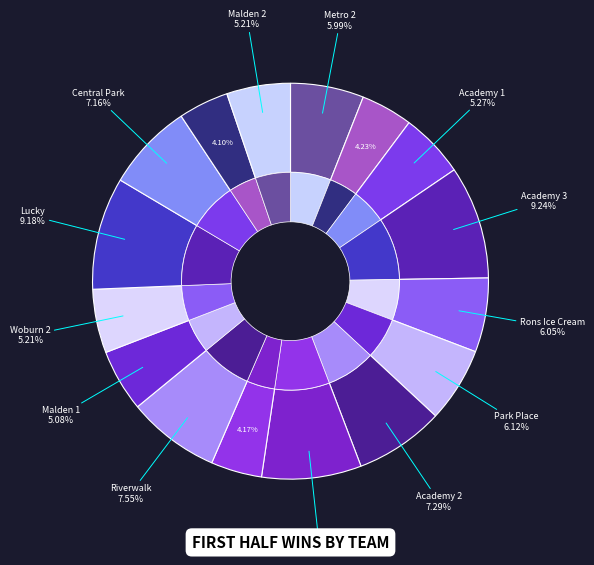

Approximately how many times larger is the value at Metro 2 compared to Lucky?

0.7